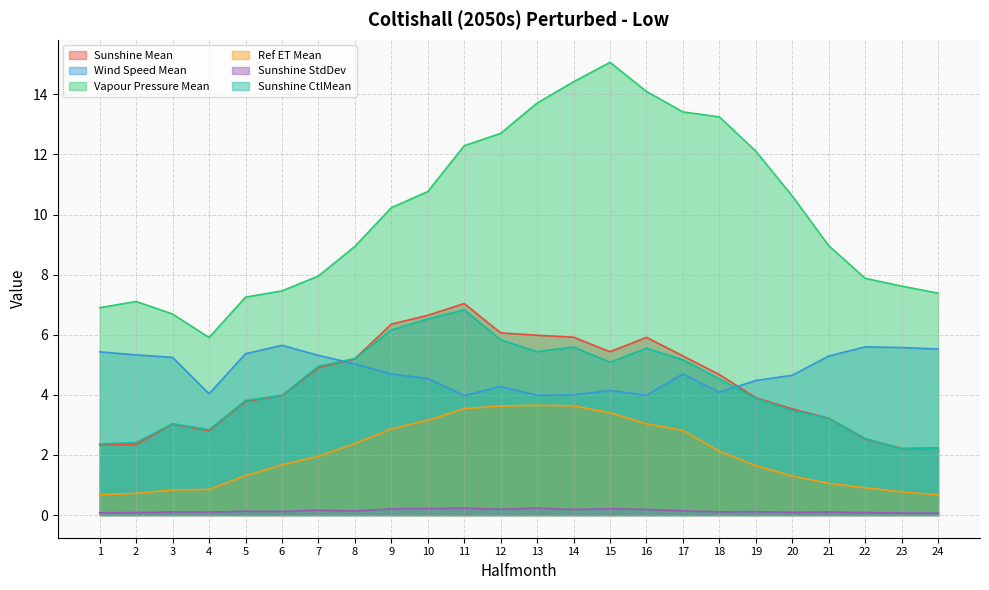

What are all the series names shown in the legend?

Sunshine Mean, Wind Speed Mean, Vapour Pressure Mean, Ref ET Mean, Sunshine StdDev, Sunshine CtlMean